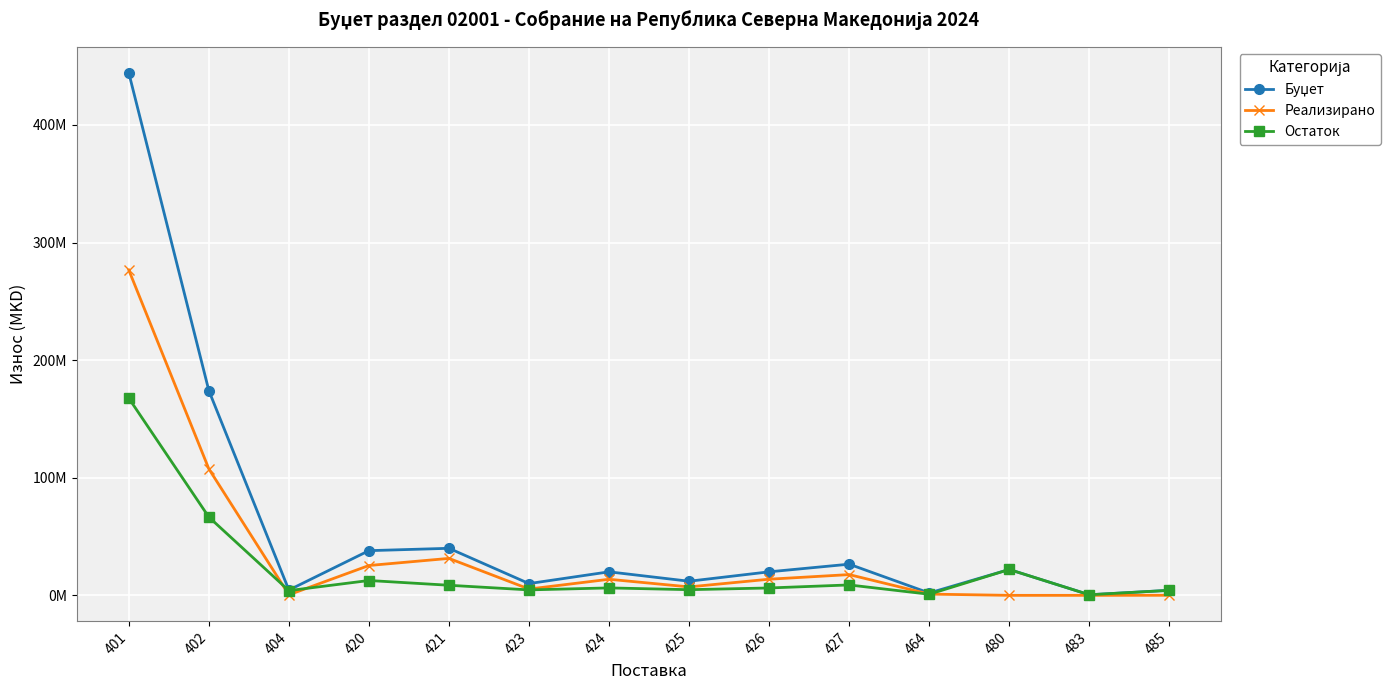

What is the value of the Остаток point at the 9th from the left?

6276108